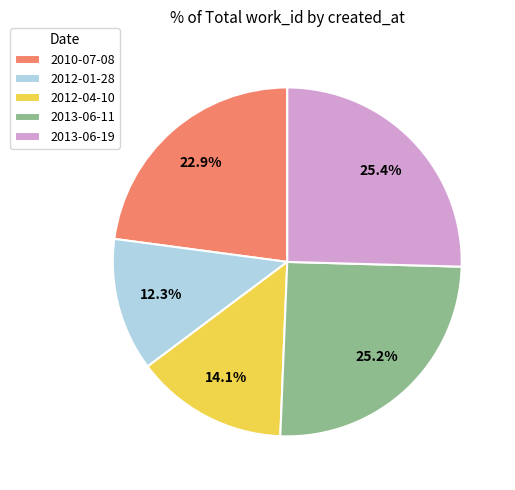

How many slices are in this pie chart?

5